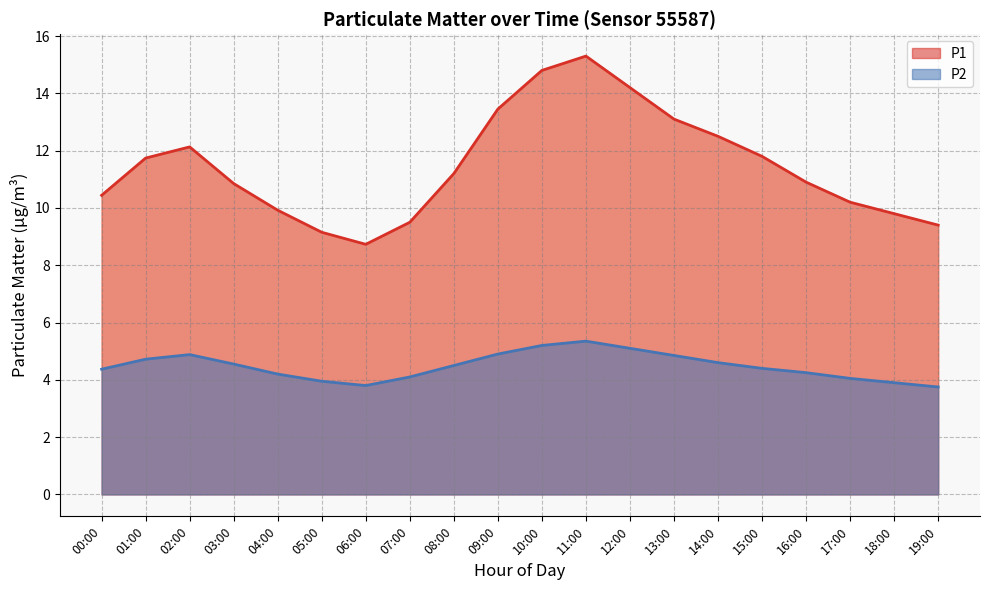

What is the total value across all series at 00:00?

14.8